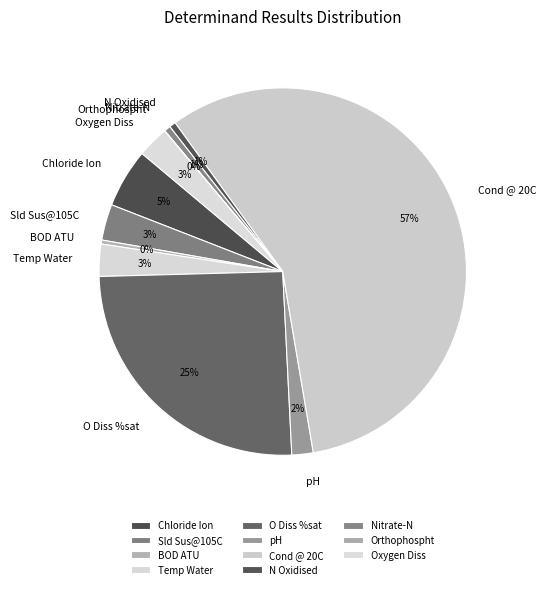

True or false: Chloride Ion accounts for 5% of the total.

True